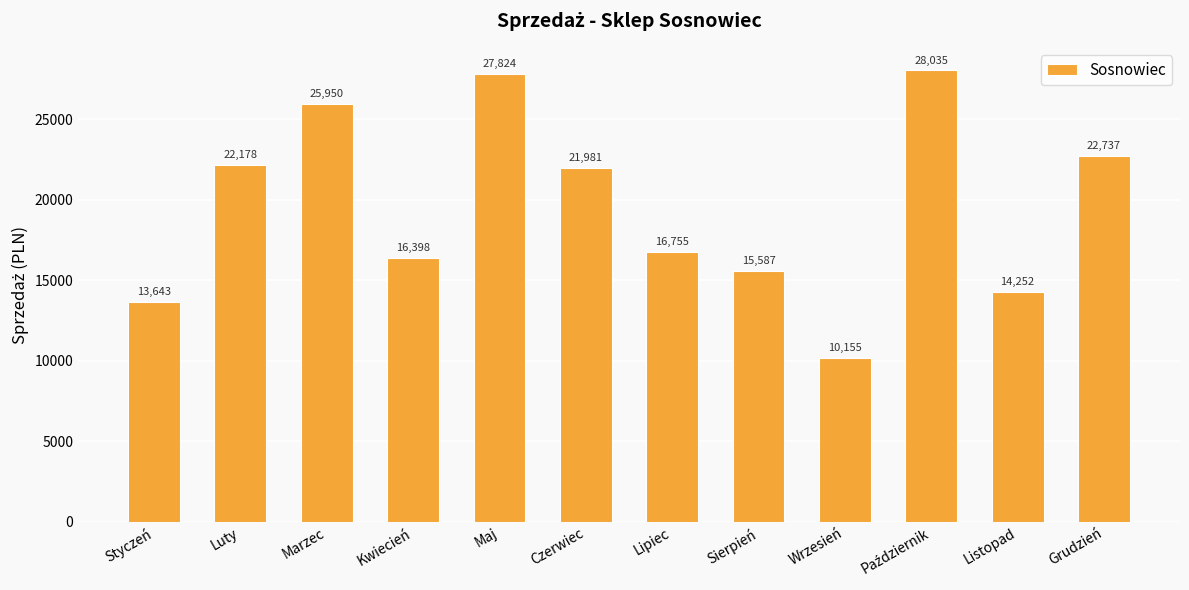

Between Kwiecień and Sierpień, which is larger?

Kwiecień